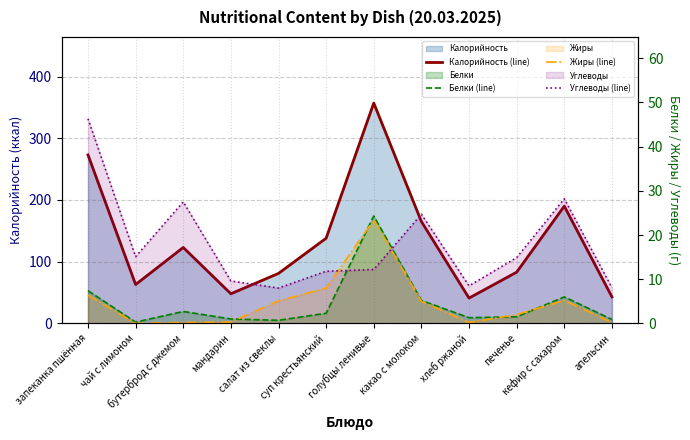

What is the total value across all series at запеканка пшённая?

333.1